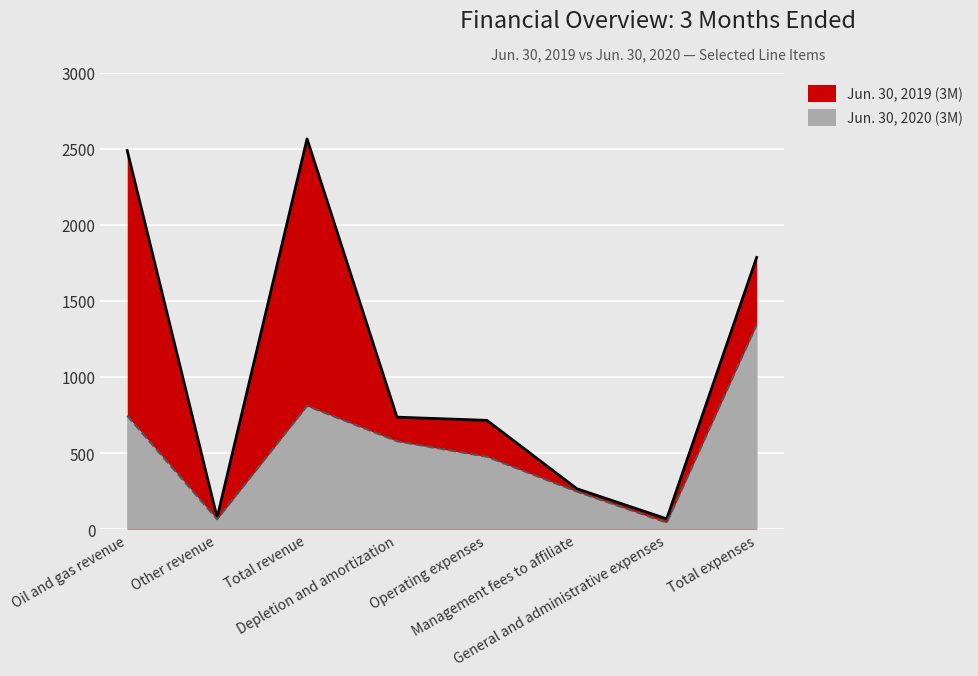

Where is the first local maximum for Jun. 30, 2019 (3M)?

Total revenue